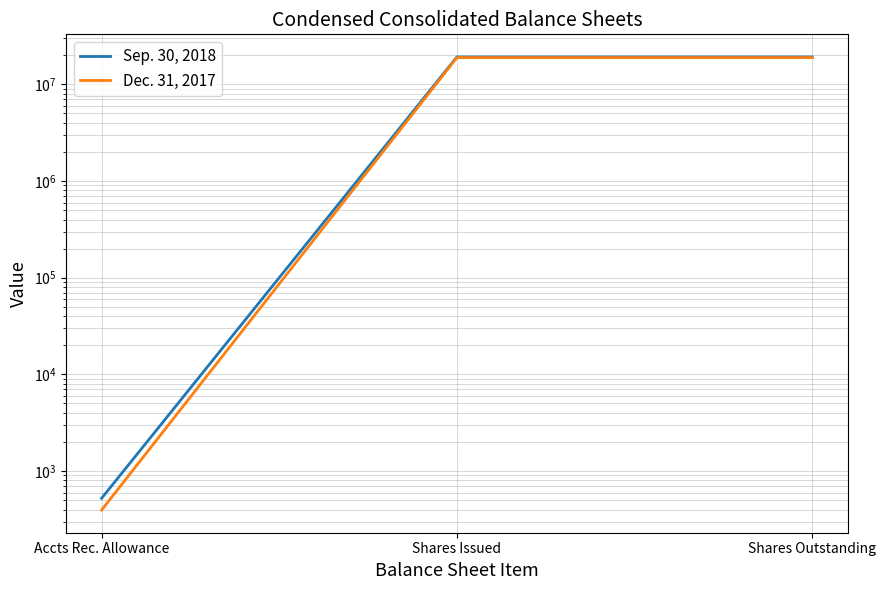

What is the sum of all Sep. 30, 2018 values?

38408523